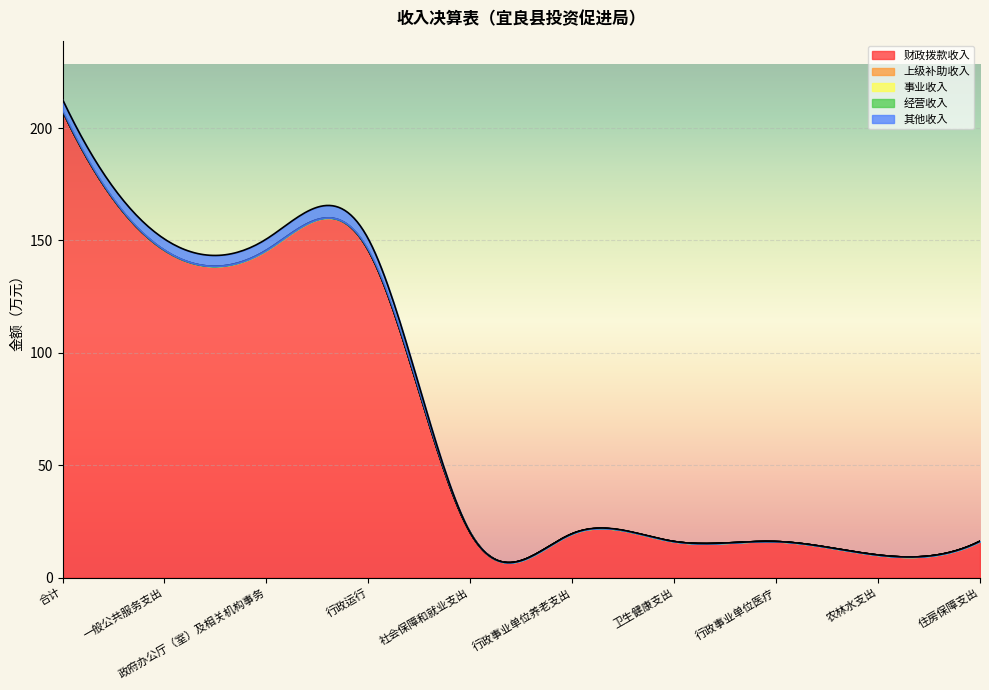

The value of 其他收入 at 合计 is 1.3. True or false?

False